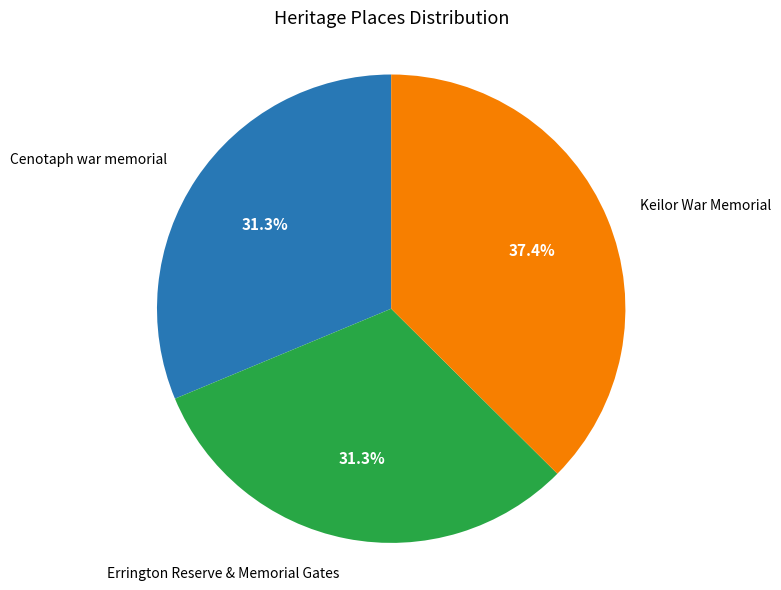

How many slices are in this pie chart?

3